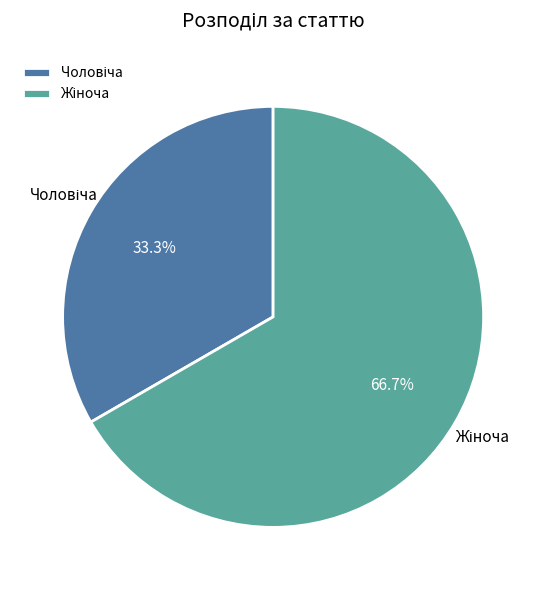

Is there any slice that represents more than half of the pie?

Yes